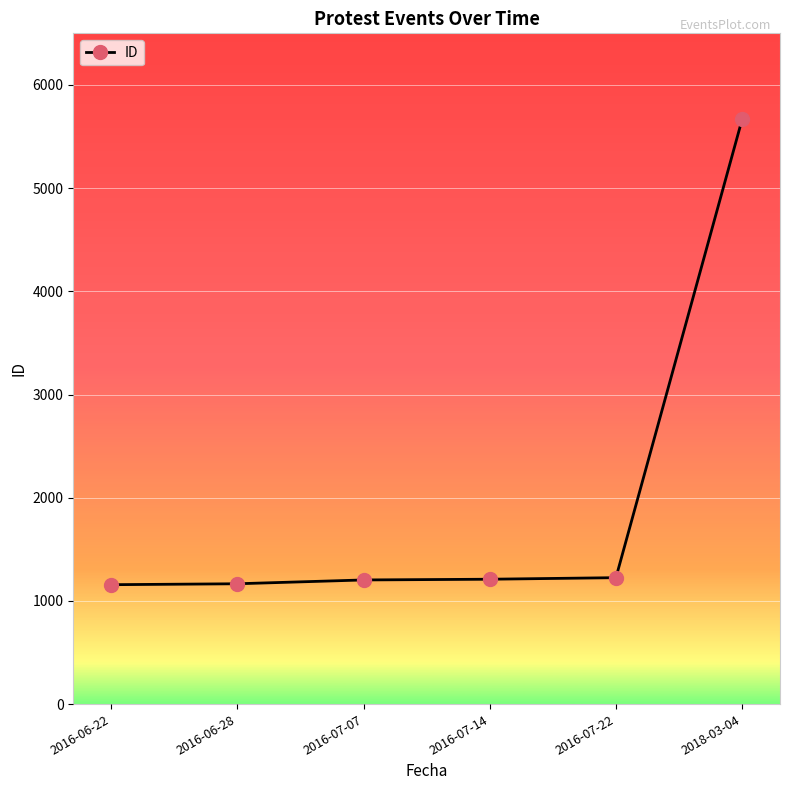

The value at 2016-06-22 is 792. True or false?

False